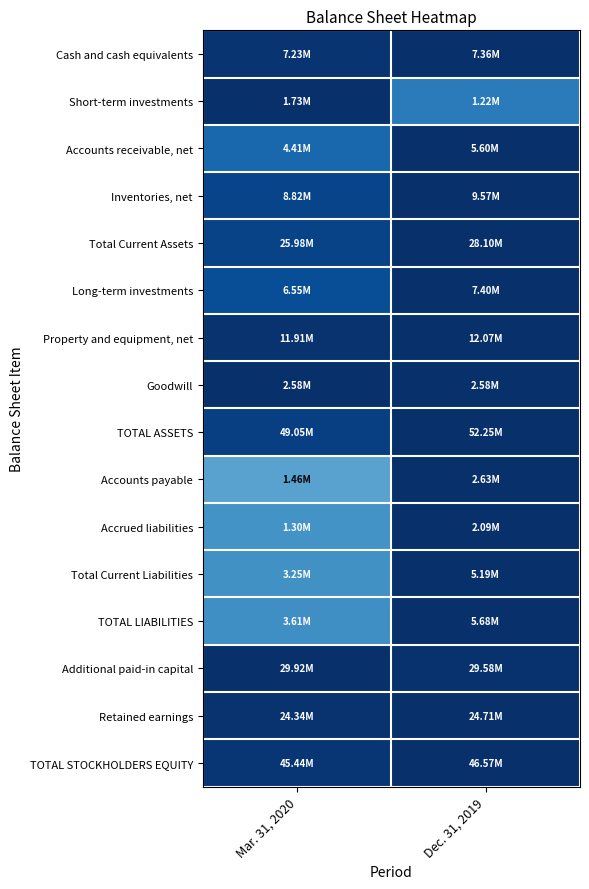

At how many categories does at least one series exceed 0?

2